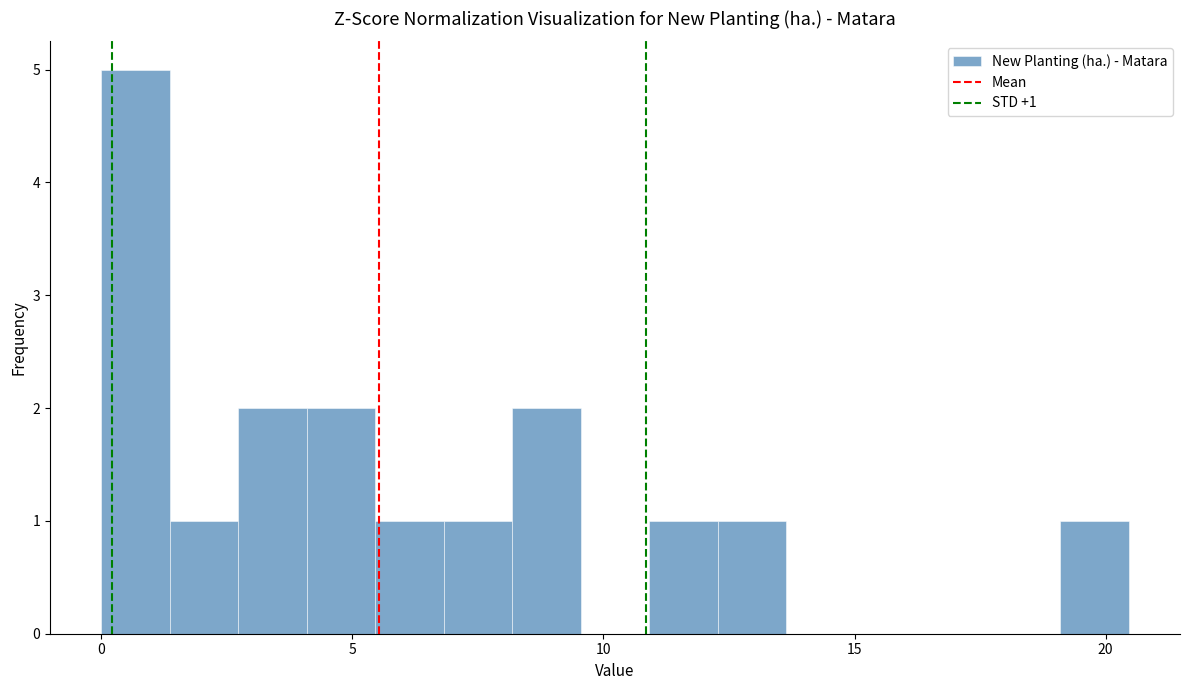

Read against the x-axis, roughly where is the centre of the tallest bar?

0.5